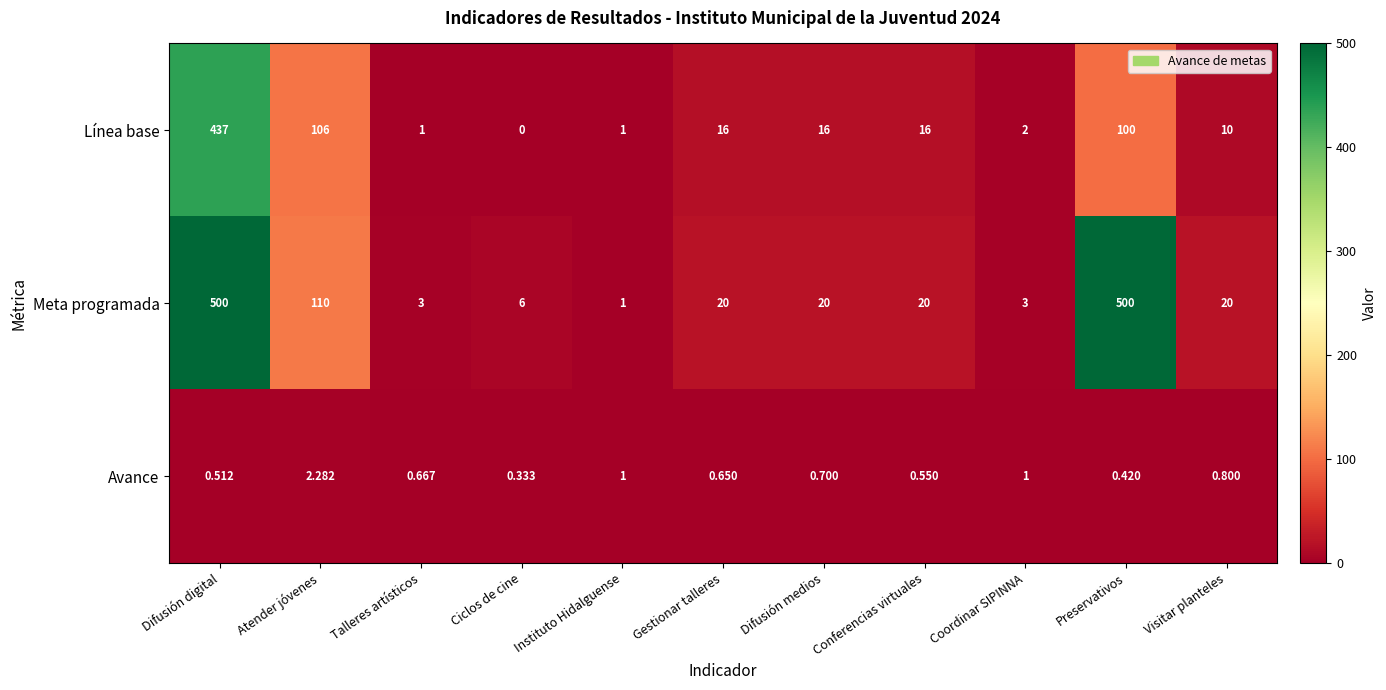

What is the spread (max minus min) of values at Ciclos de cine?

6.0